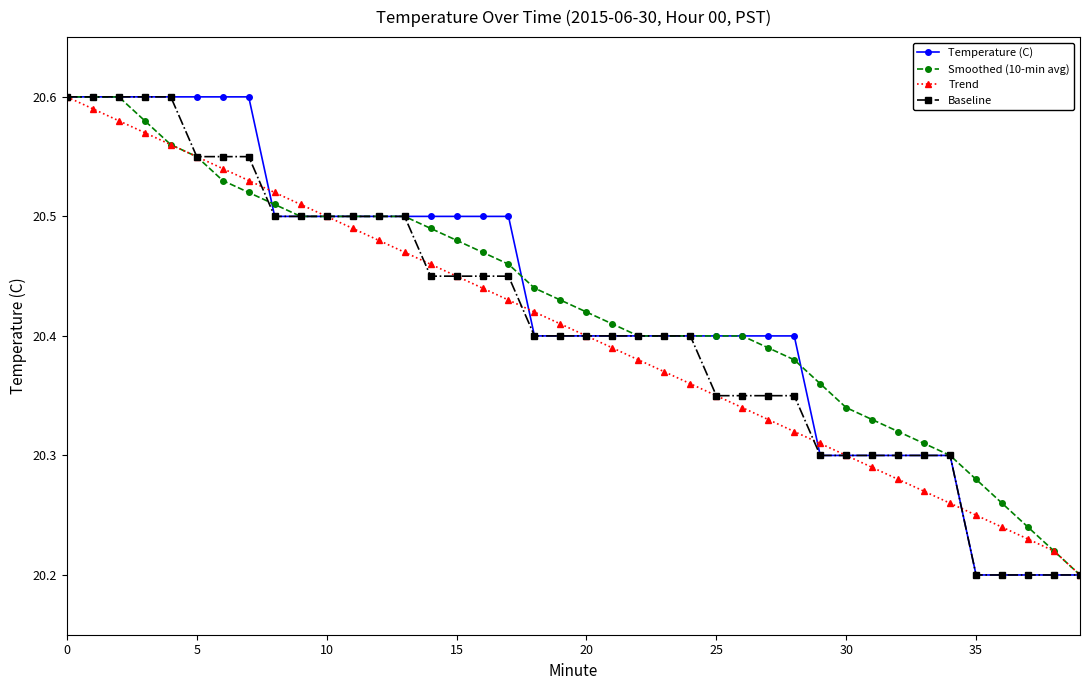

True or false: Trend has more than 2 points higher than both neighbors.

False